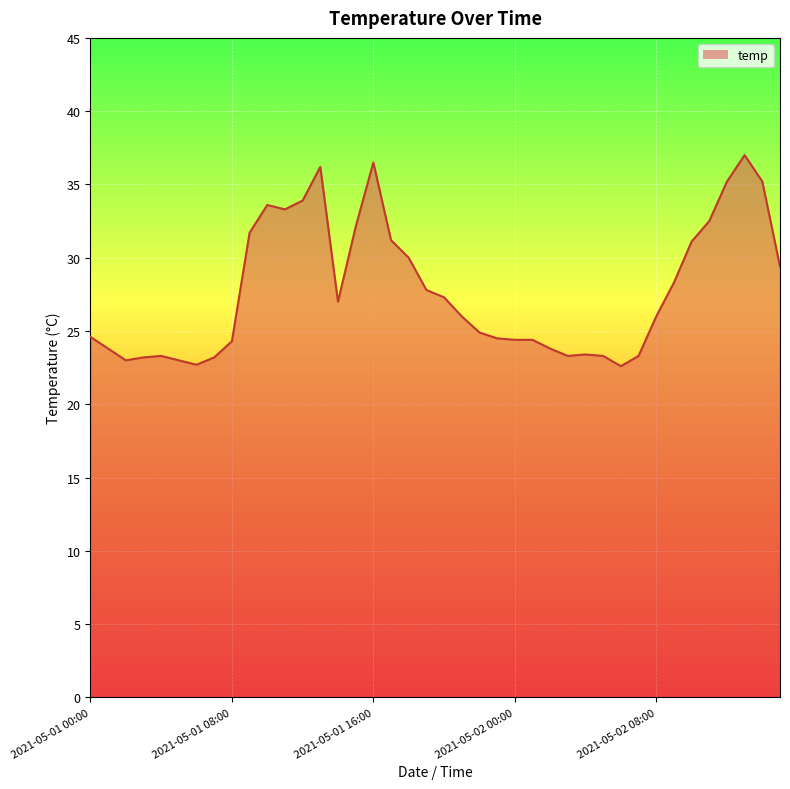

What is the difference between the maximum and minimum values?

14.4